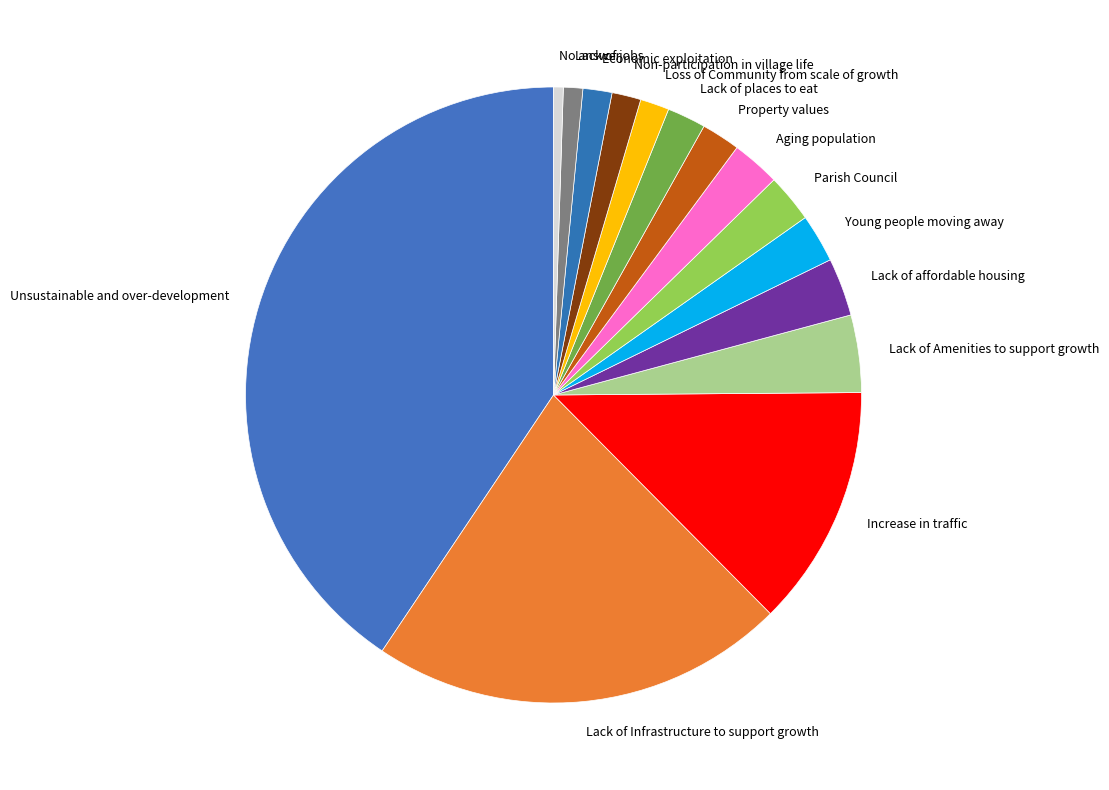

Is there a majority slice in this chart?

No